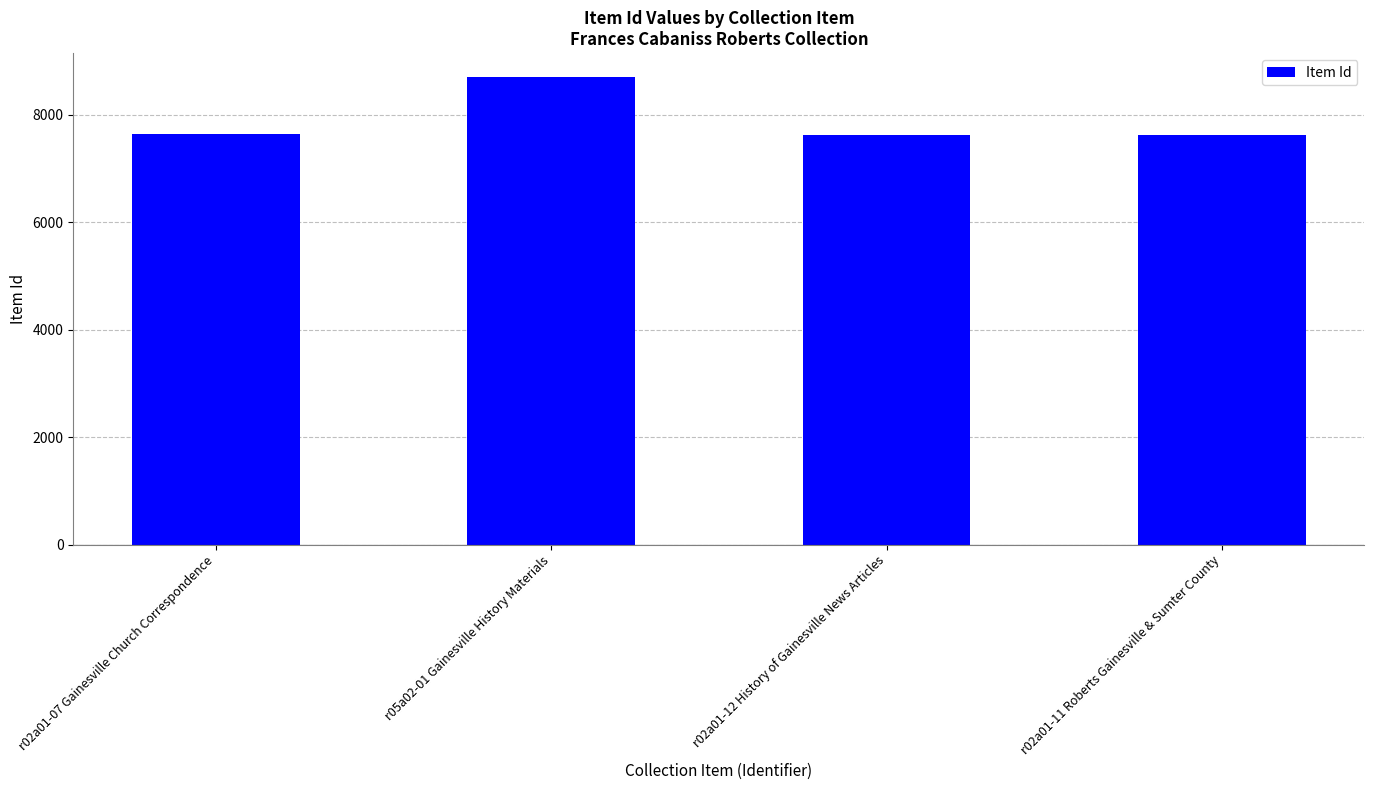

What is the sum of the values at r02a01-12 History of Gainesville News Articles and r05a02-01 Gainesville History Materials?

16344